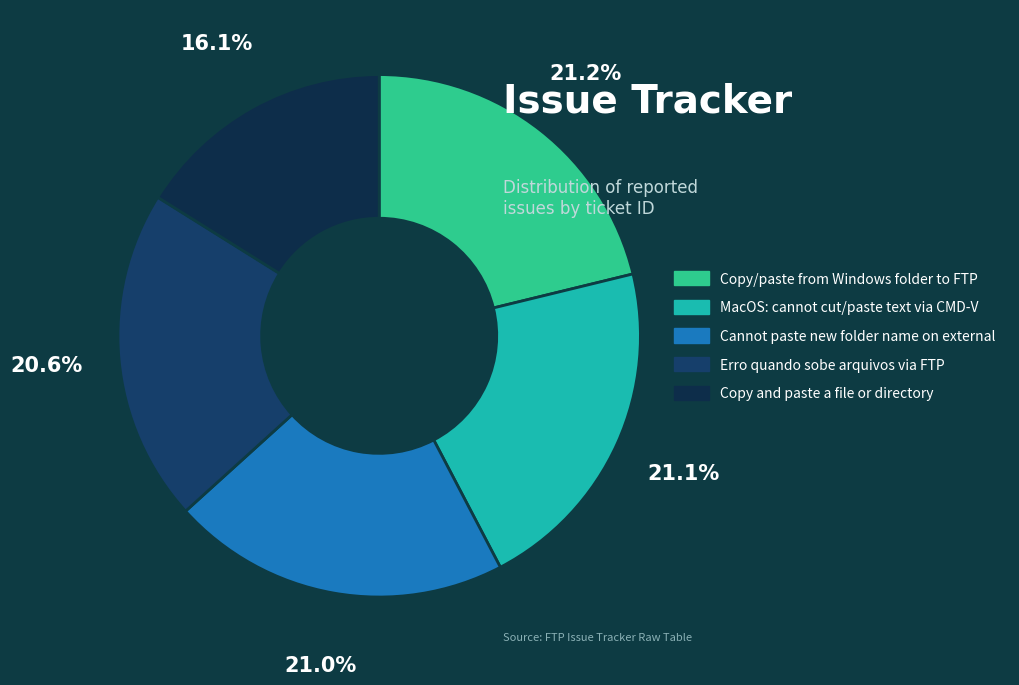

How many slices are in this pie chart?

5